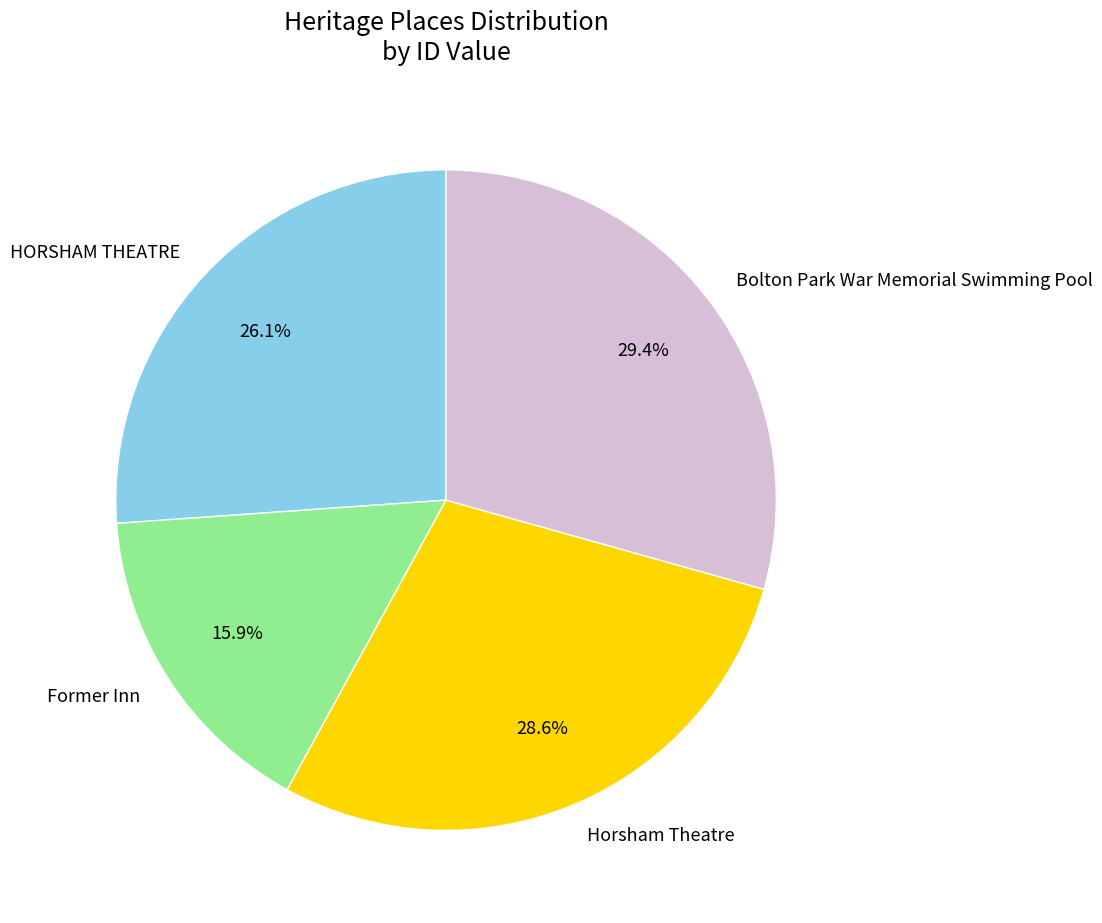

The Horsham Theatre slice represents 29% of the pie. True or false?

True